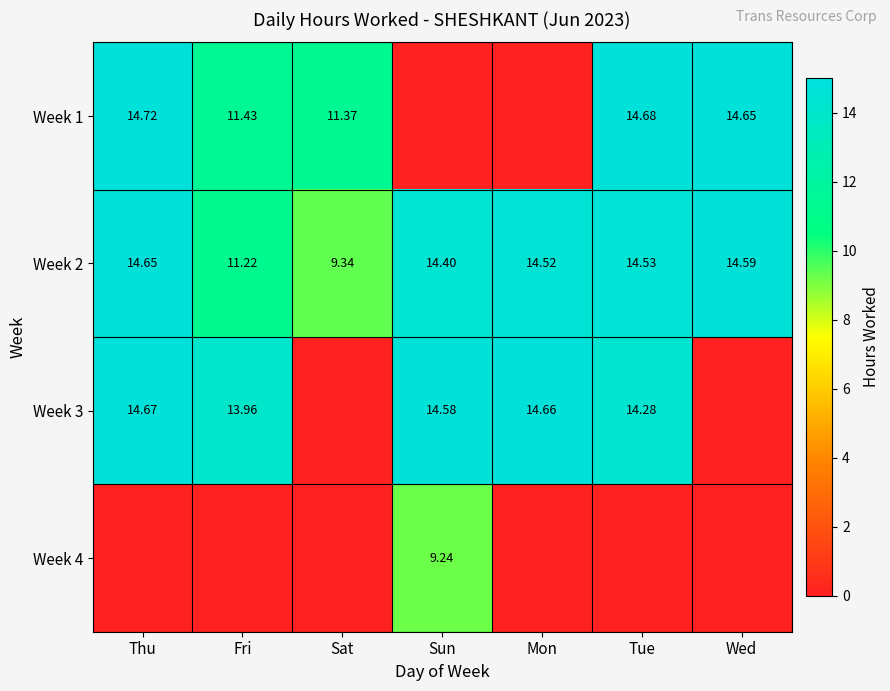

Is the value of Week 2 at Sat greater than the value of Week 3 at Sun?

No